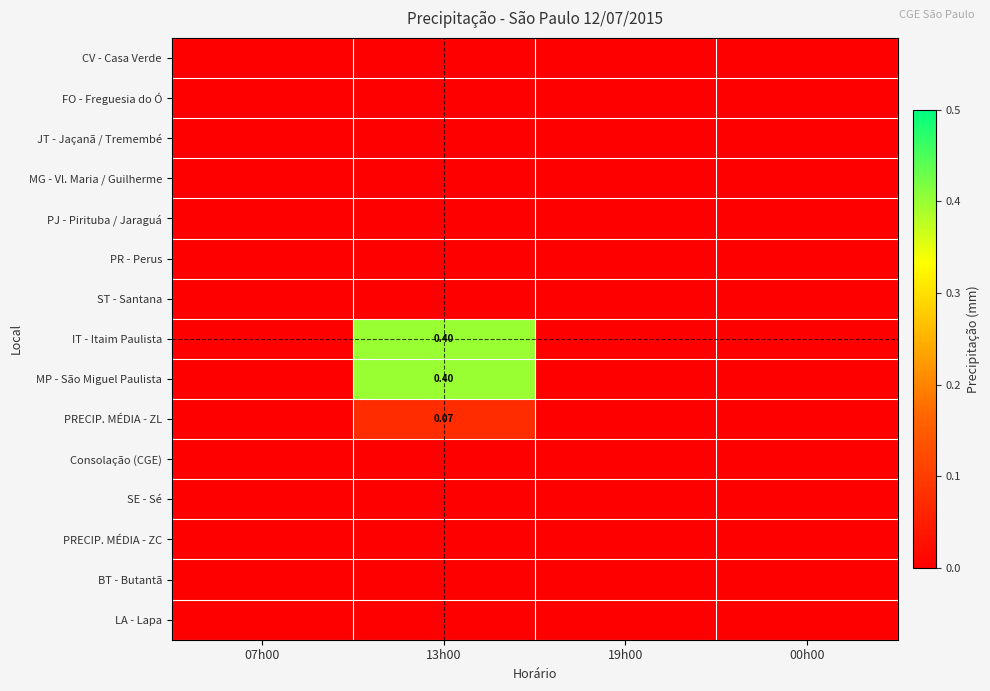

Rank the categories by PRECIP. MÉDIA - ZL value from highest to lowest.

13h00, 07h00, 19h00, 00h00